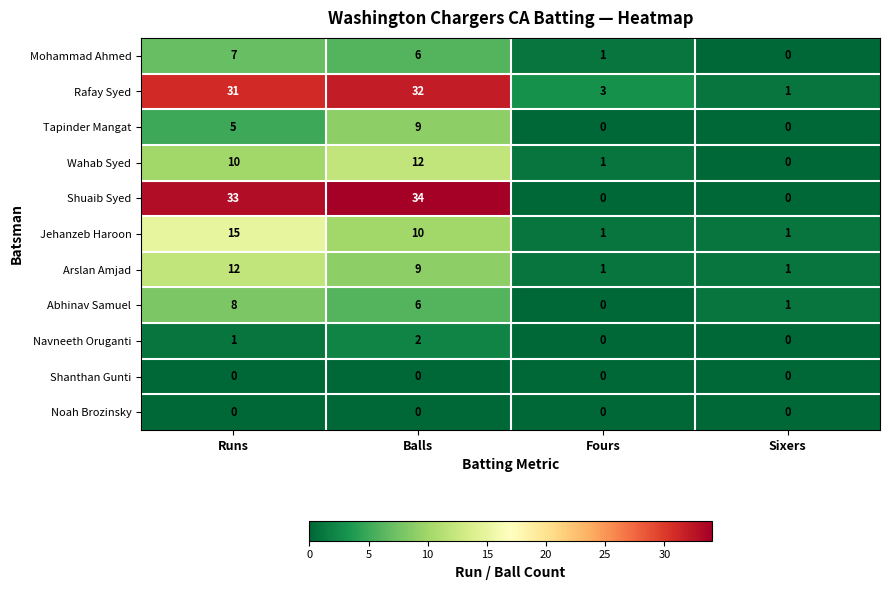

The value of Wahab Syed at Fours is 2. True or false?

False